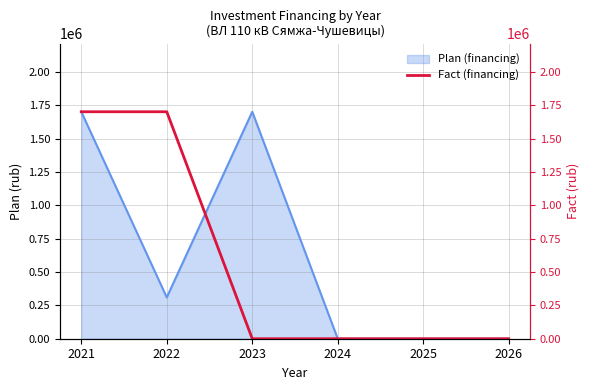

The value of Plan (financing) at 2021 is 2361968. True or false?

False